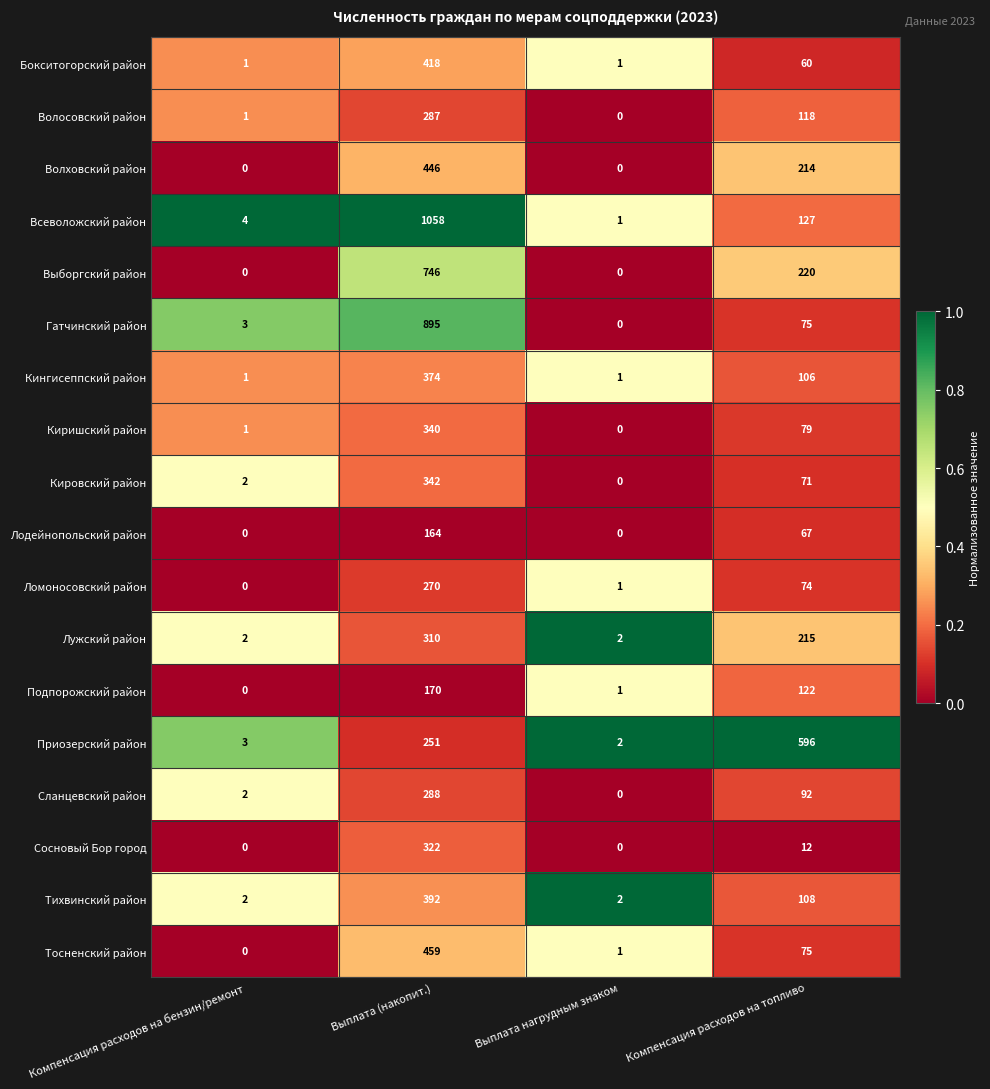

What is the difference between the highest and lowest values at Компенсация расходов на бензин/ремонт?

4